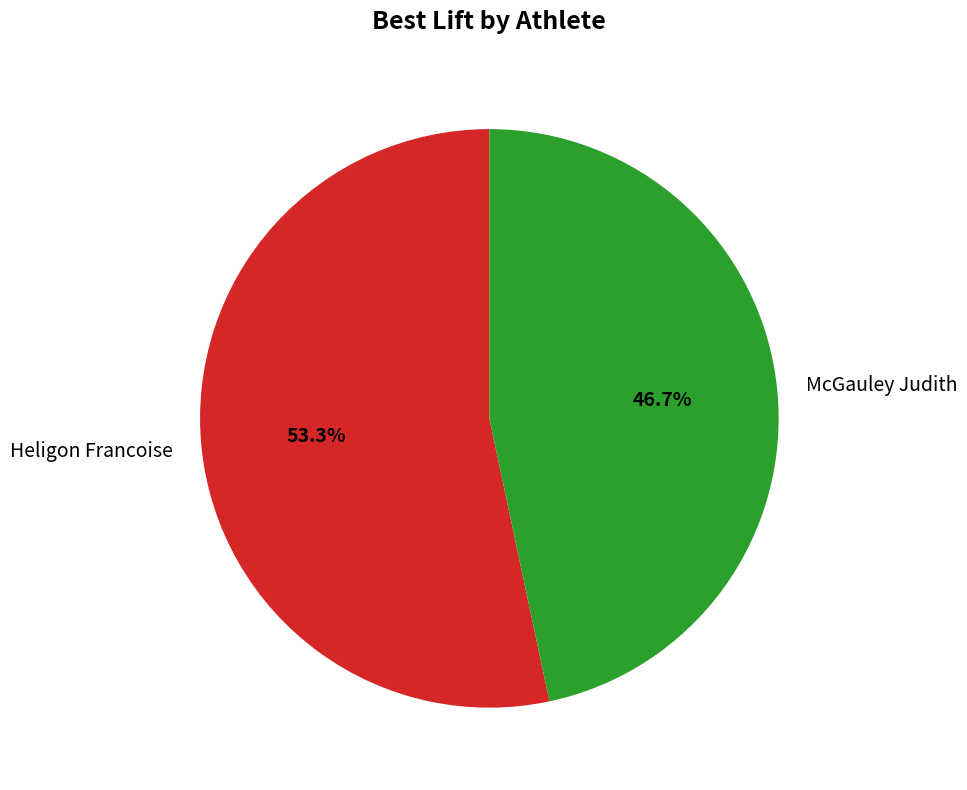

Which slice is the smallest?

McGauley Judith